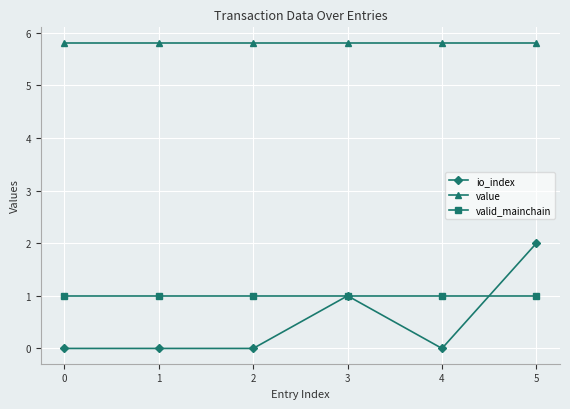

Rank the series by their maximum value, from highest to lowest.

value, io_index, valid_mainchain